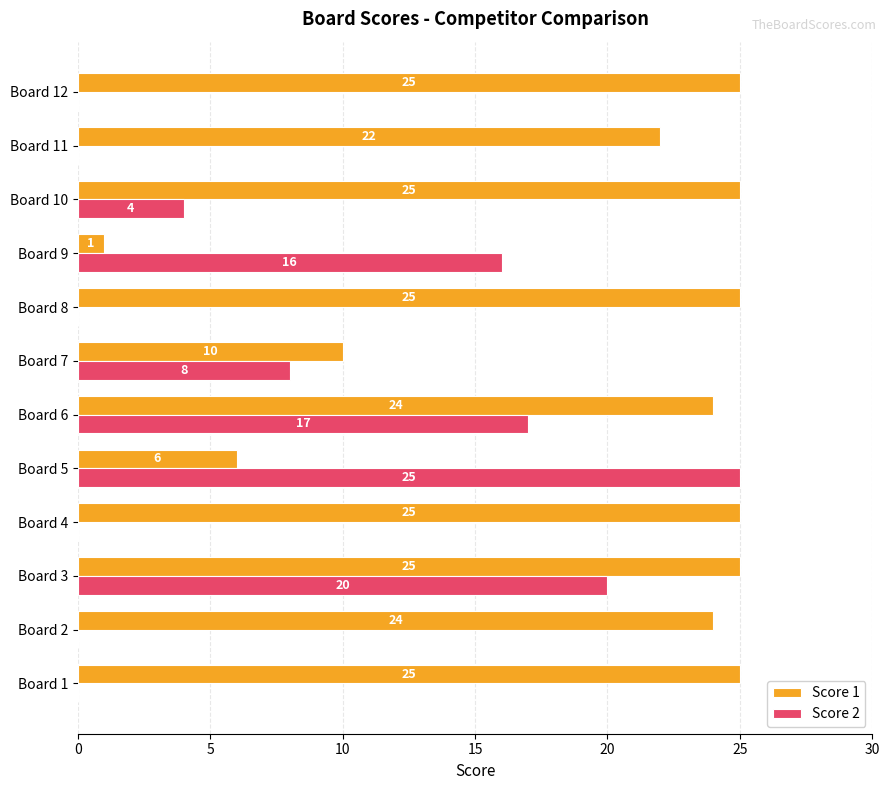

Between Board 3 and Board 12, which series saw the biggest shift?

Score 2